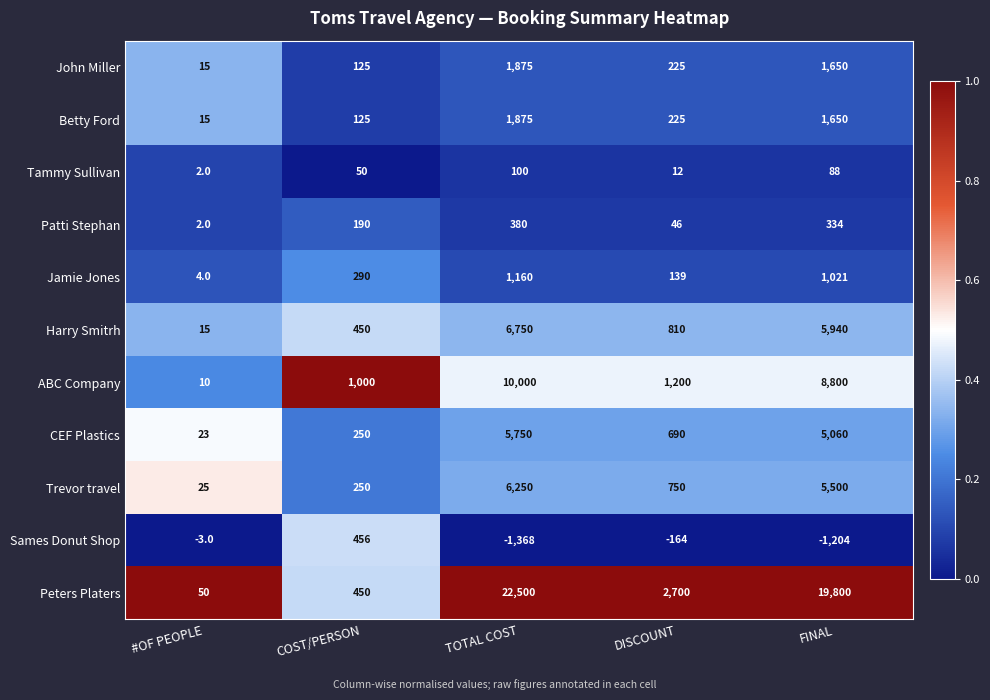

List the labels in order of Patti Stephan value, largest first.

TOTAL COST, FINAL, COST/PERSON, DISCOUNT, #OF PEOPLE